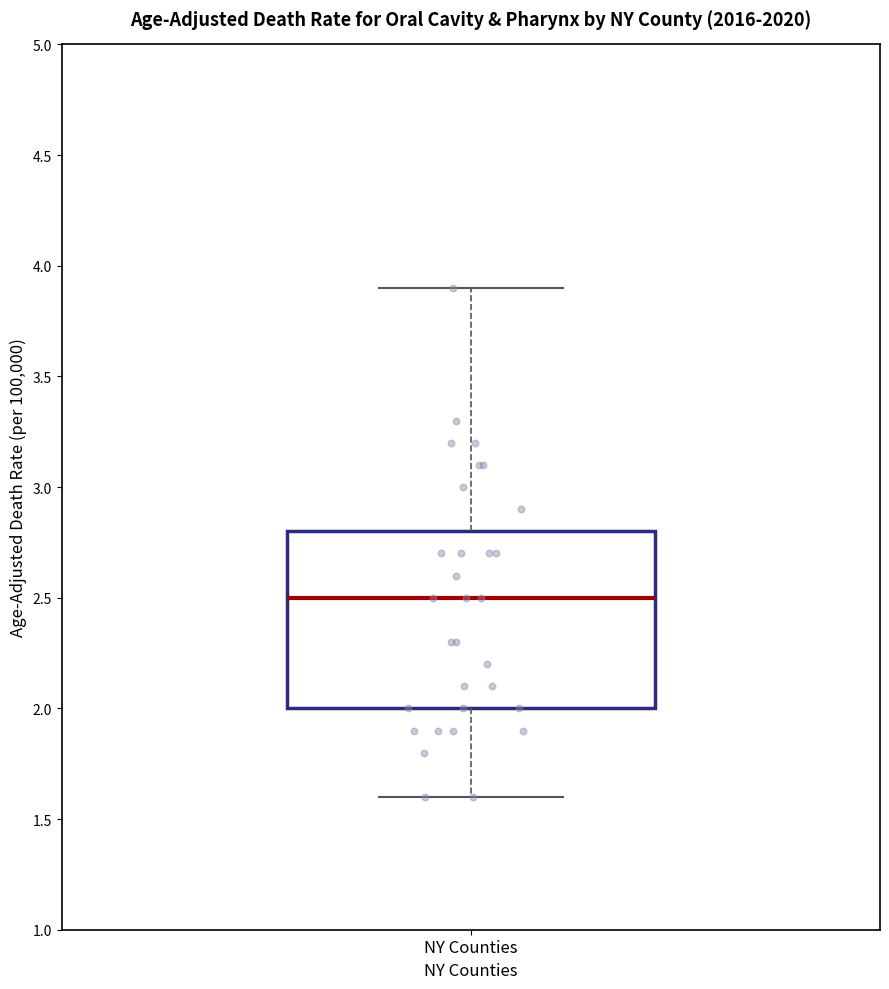

Where is the lower edge of the box for NY Counties on the y-axis? The values are not printed on the chart, so give them approximately, as read against the axis.

2.0